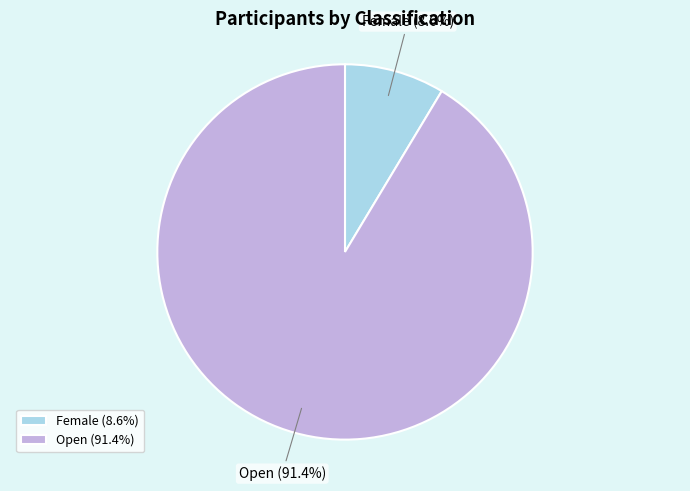

Which category has the biggest portion of the pie?

Open